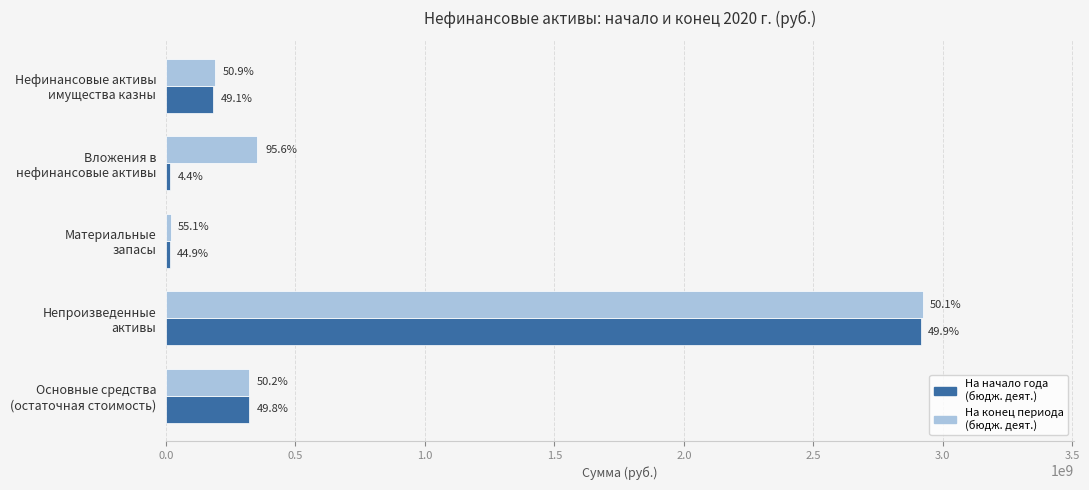

Count the number of categories in the chart.

5